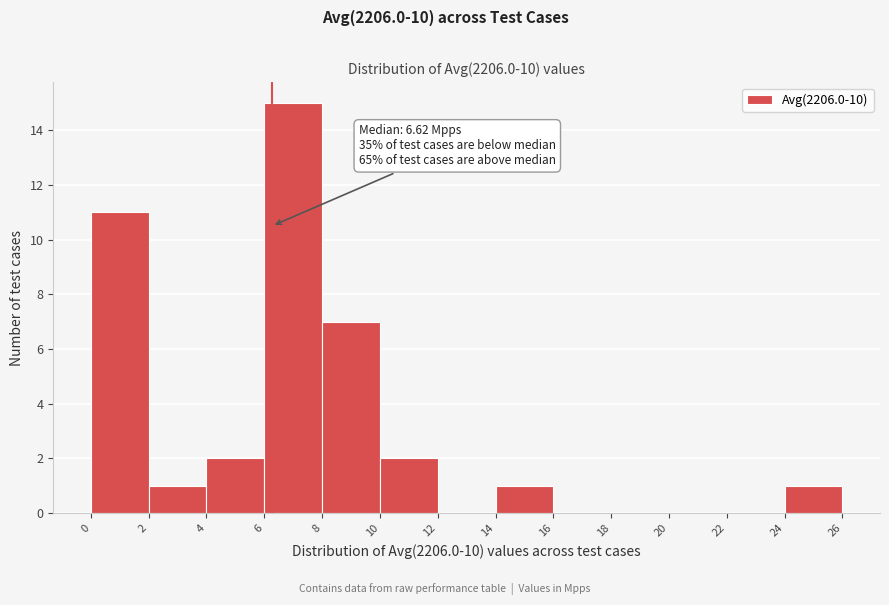

Over which range of the x-axis is the bar tallest?

6 to 8